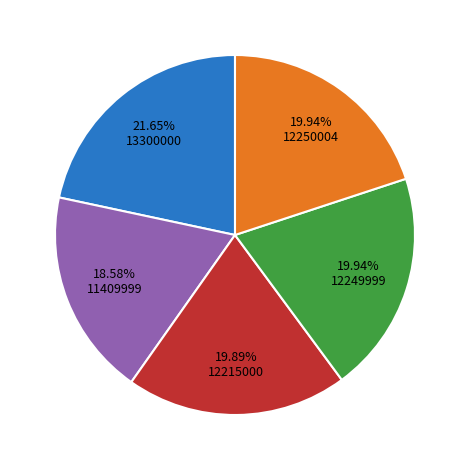

Is there any slice that represents more than half of the pie?

No